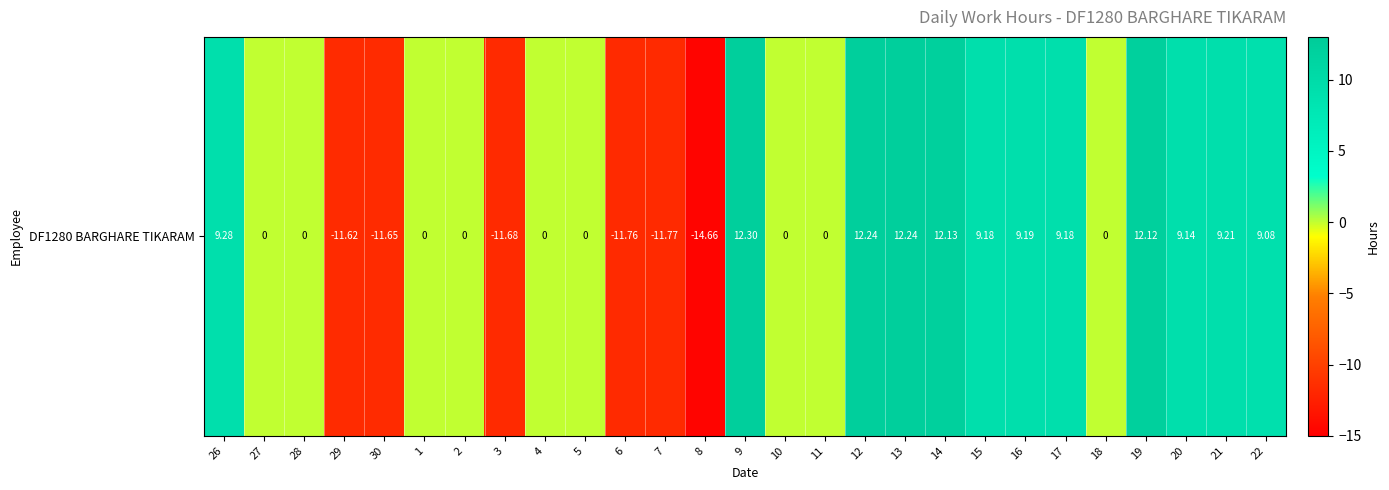

True or false: the data shows 0.0 at 10.

True